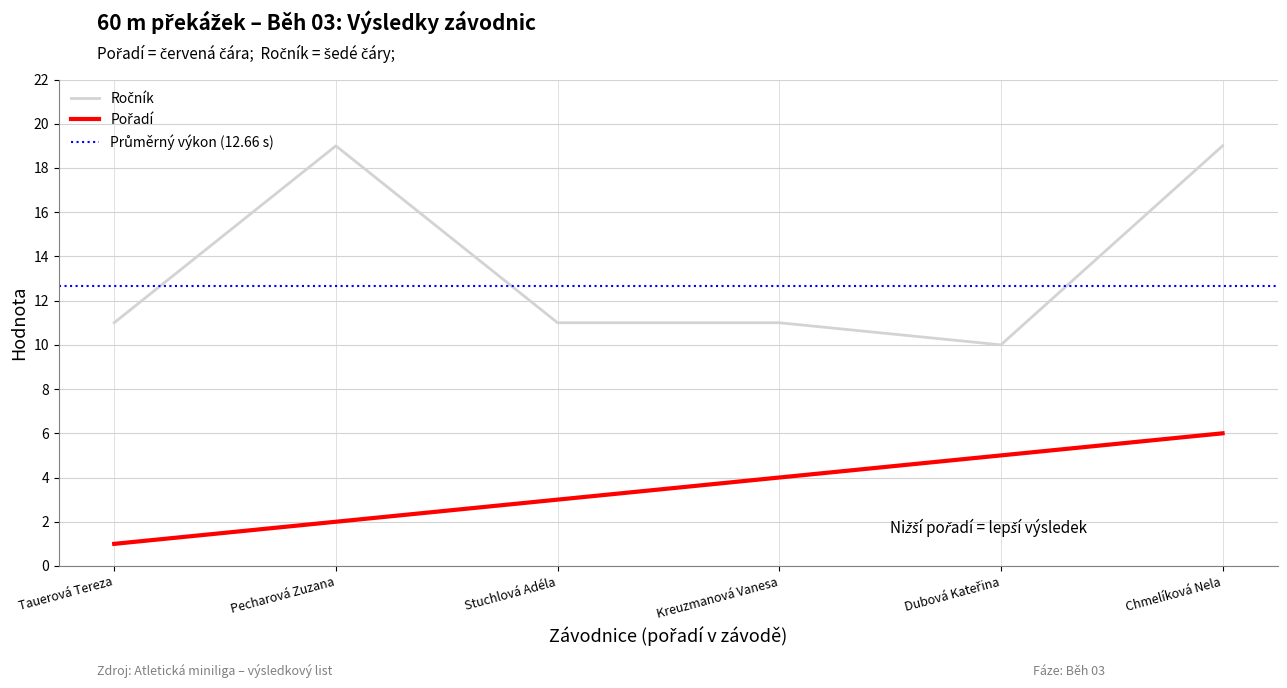

What is the value of the Pořadí point at the 2nd from the left?

2